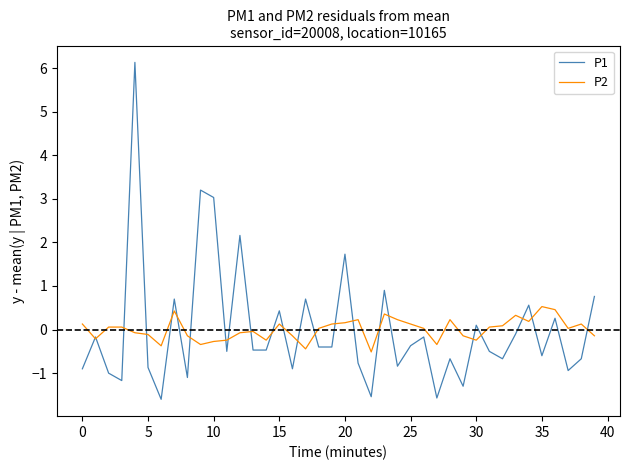

Which series has the largest range (max minus min)?

P1